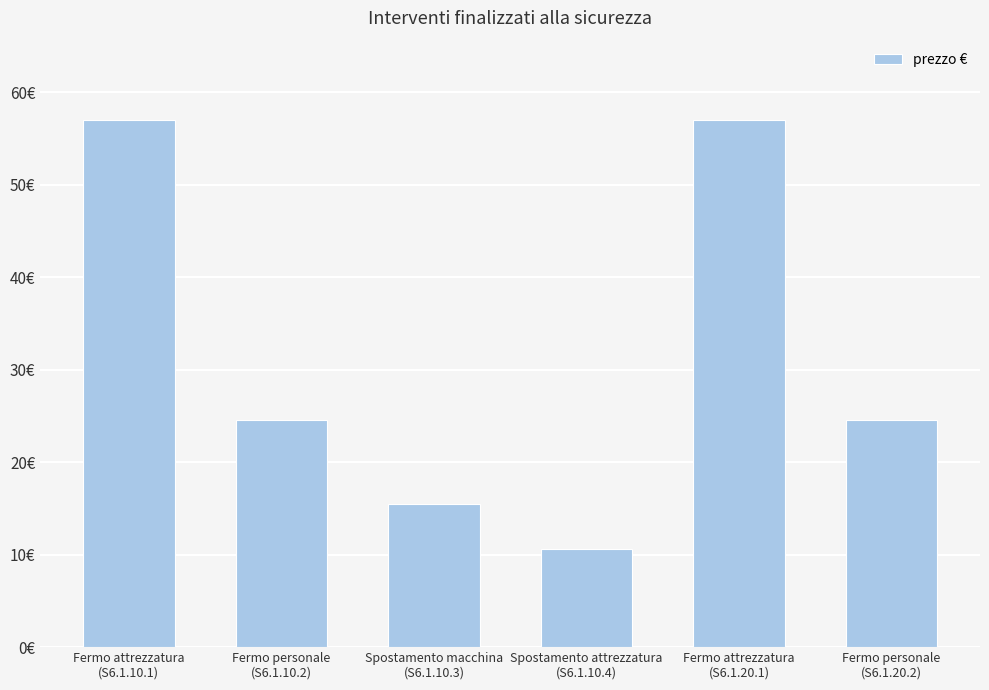

At which label does the data first exceed 24?

Fermo attrezzatura
(S6.1.10.1)